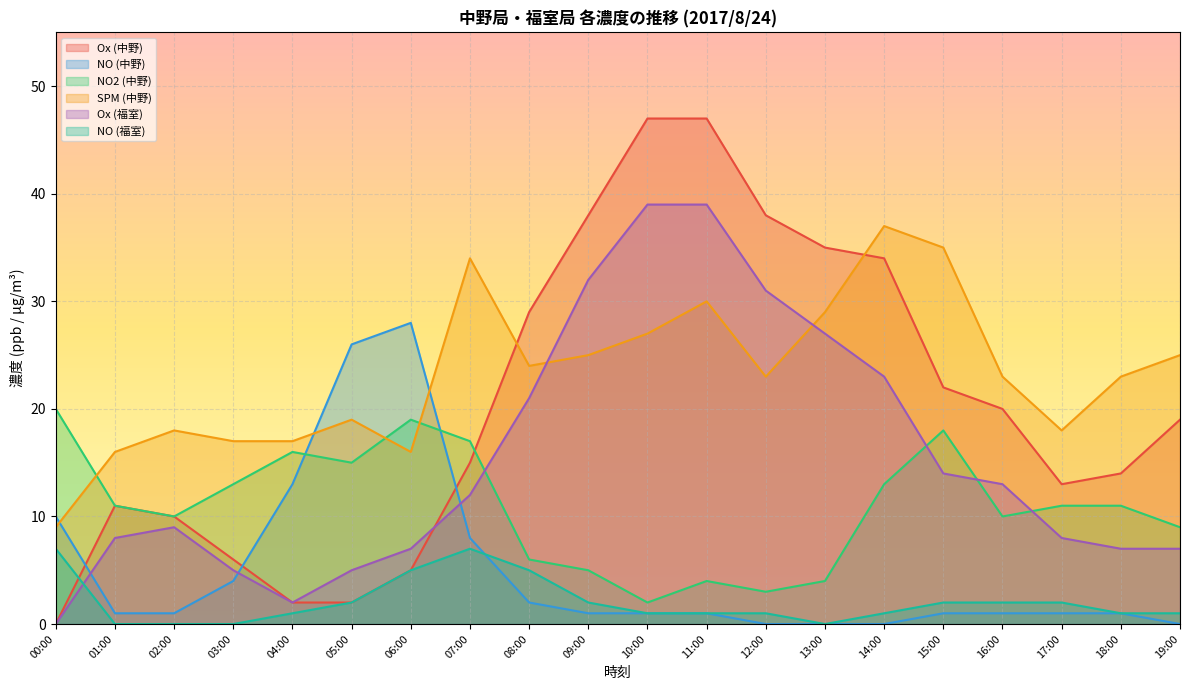

Which category has the highest value in the NO (福室) series?

00:00